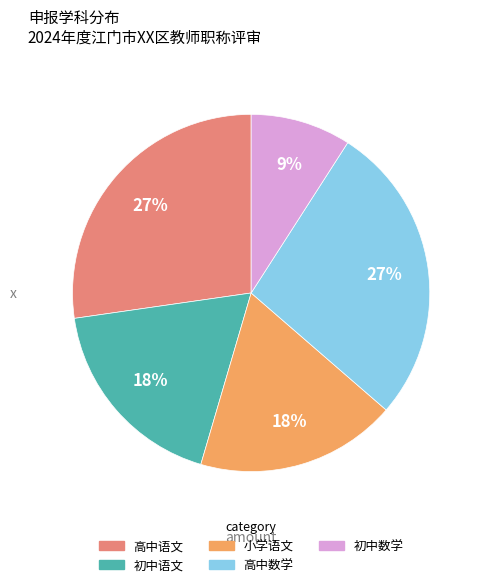

How many segments does this pie chart have?

5